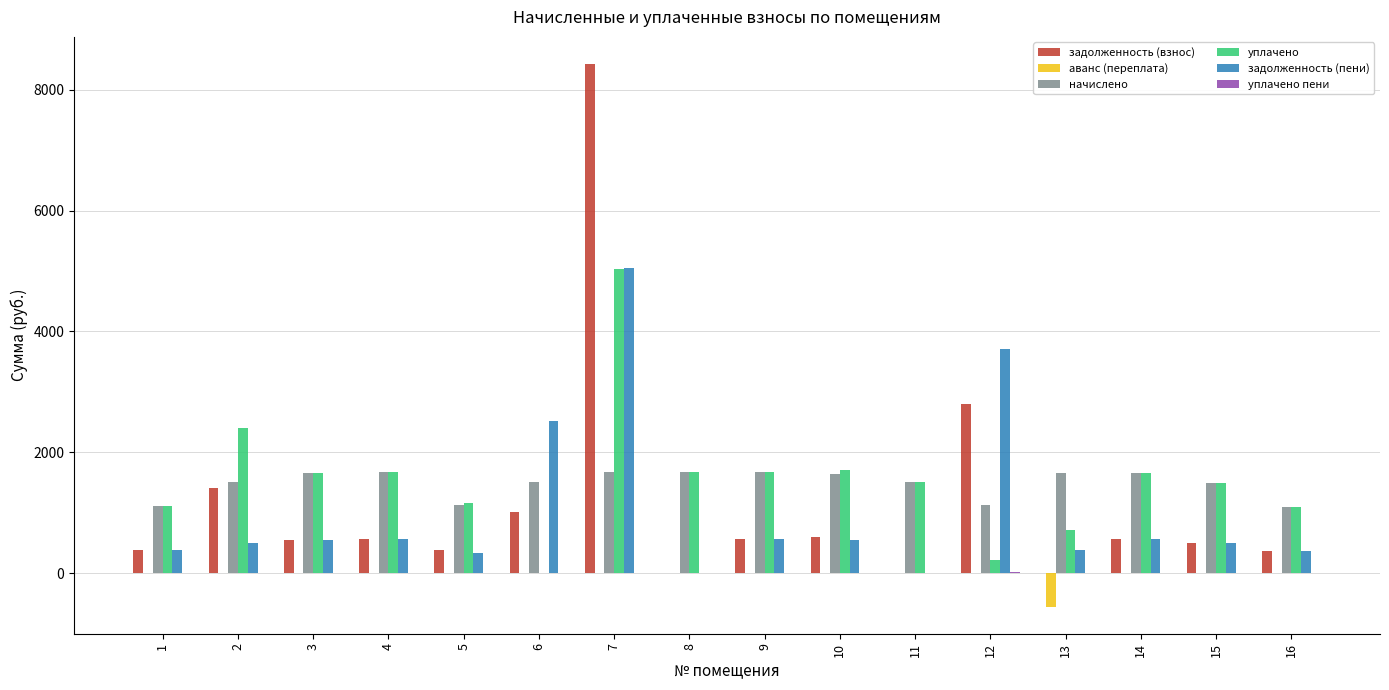

What is the sum of the начислено values at 2 and 6?

3013.4